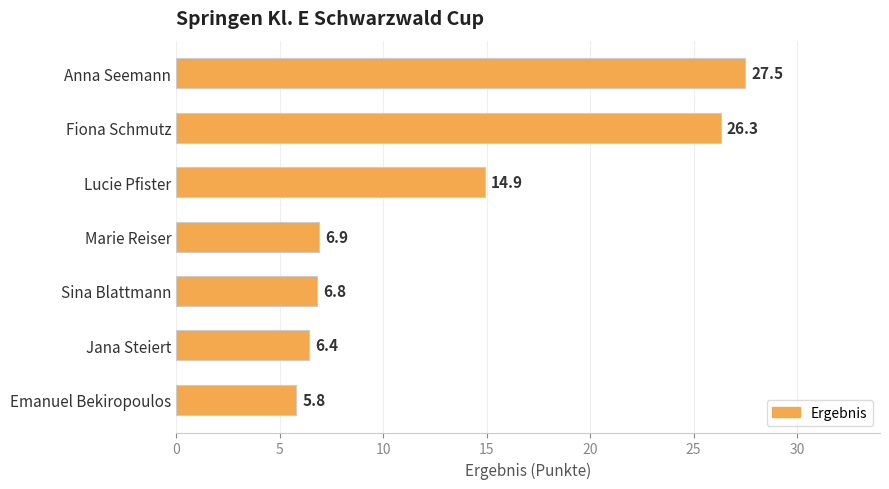

How many data points are less than 6?

1